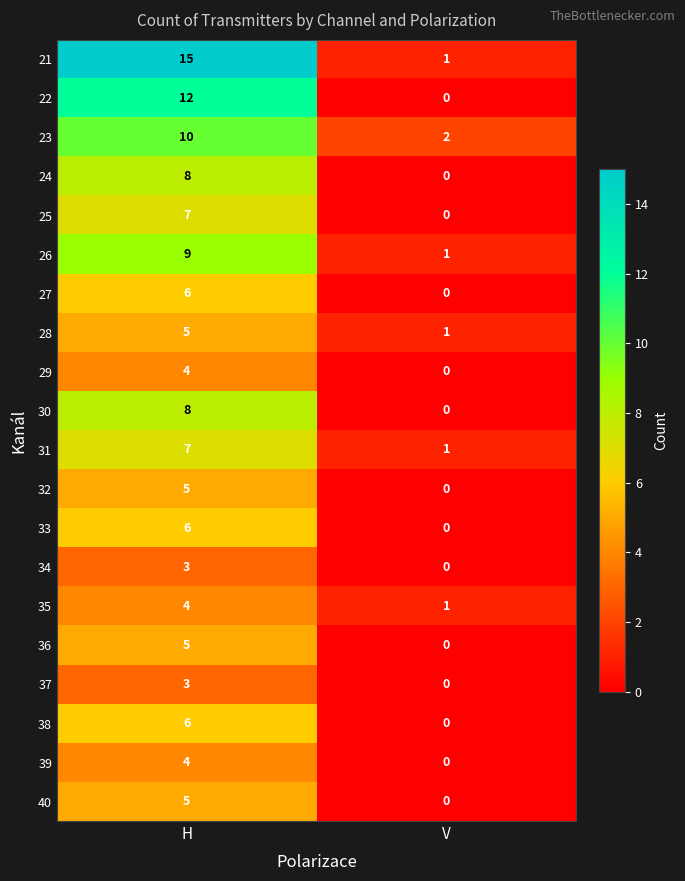

True or false: 36 has a value of 5 at H.

True